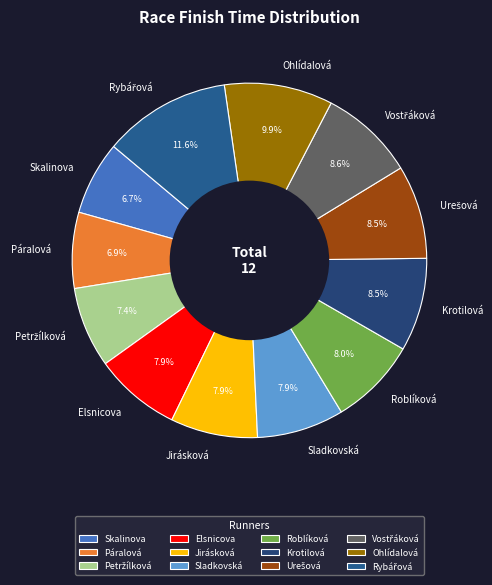

Is there a majority slice in this chart?

No